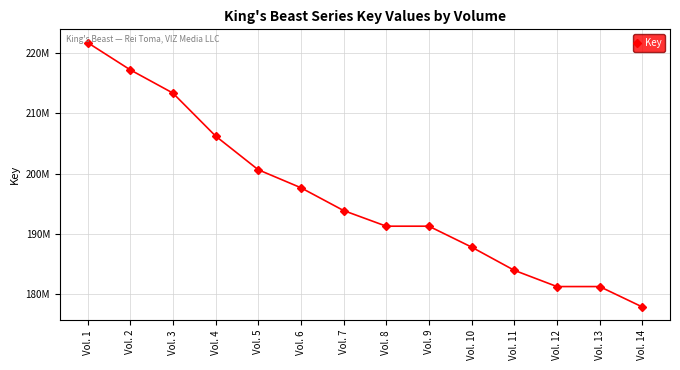

Does the chart have visible grid lines?

Yes